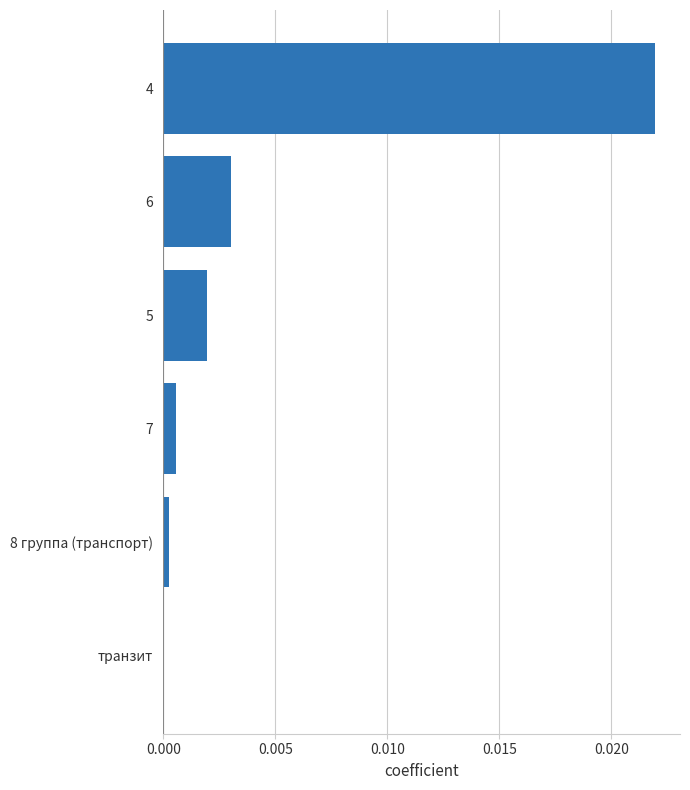

Is it true that the value at 5 is 0.0?

True